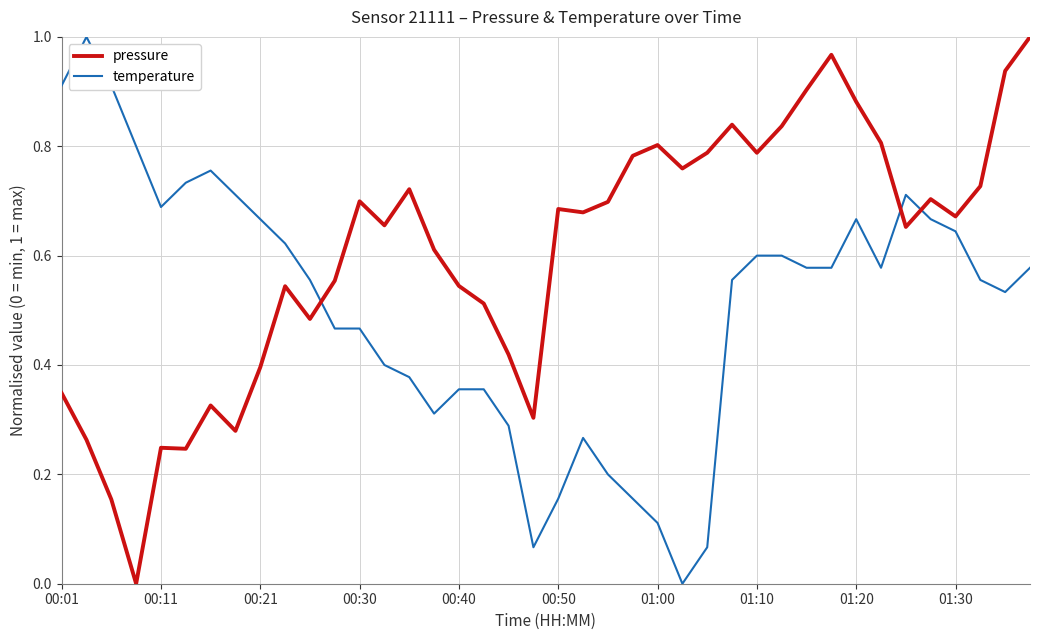

Which series has the largest total across all categories?

pressure